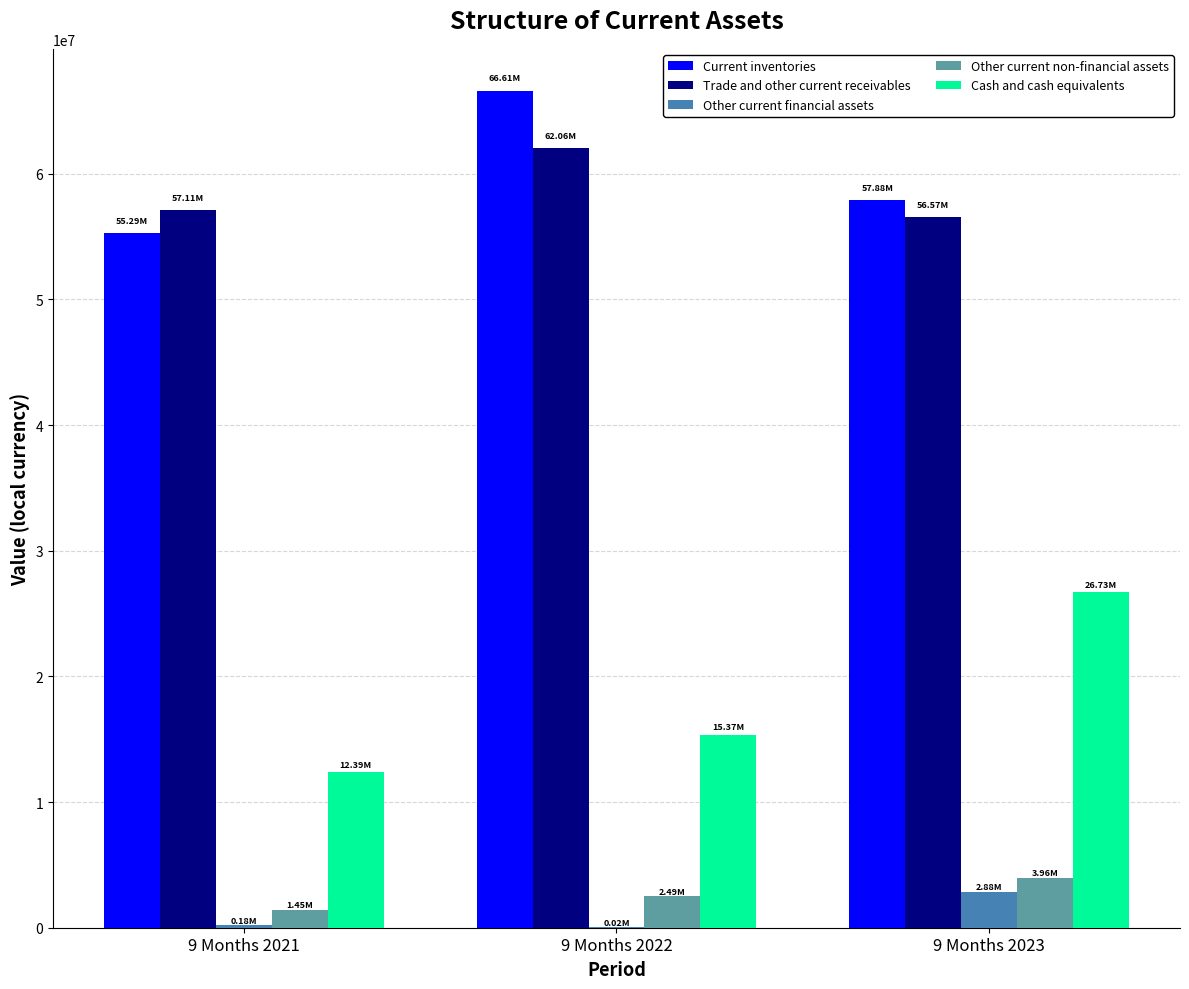

Does the chart contain stacked bars?

No